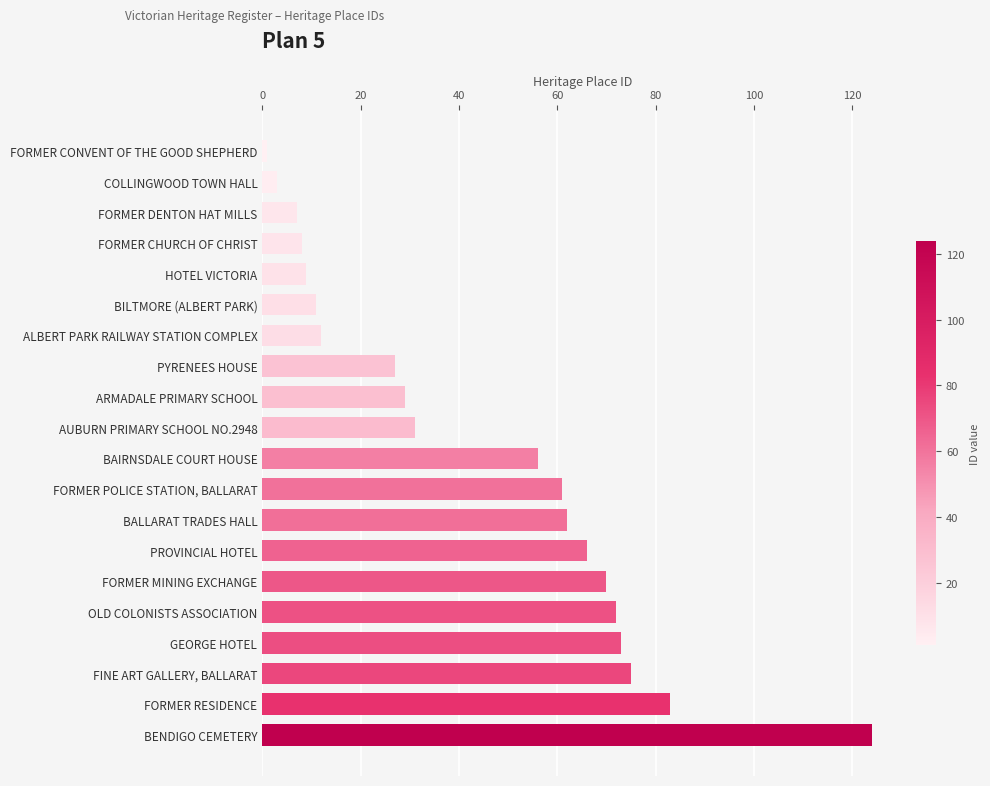

How many bars are there in total?

20